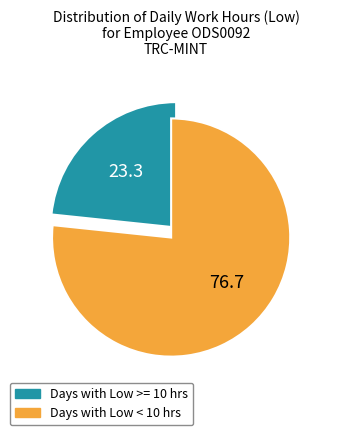

Between 9 and 16, which is larger?

16